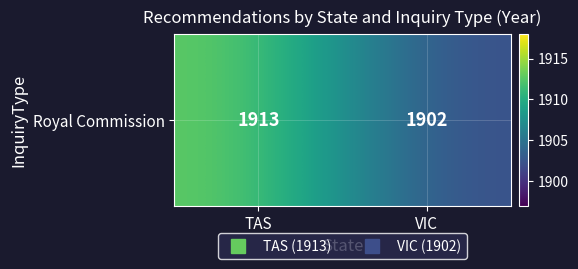

What is the average value?

1908